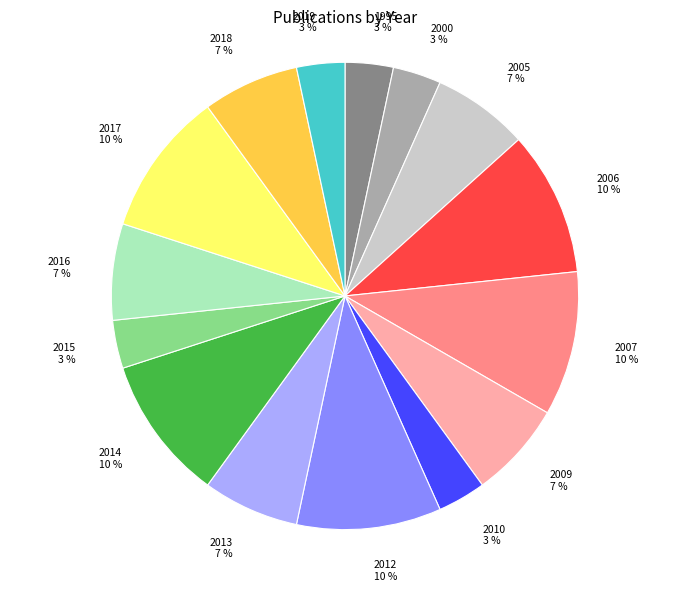

To the nearest percent, what percentage of the pie is 1995?

3%